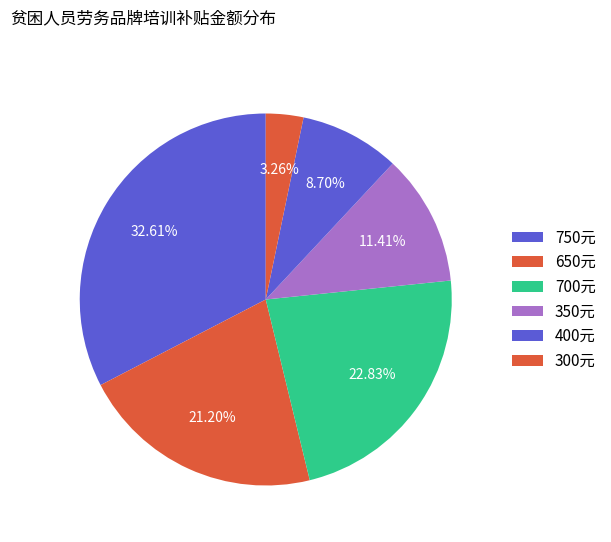

Count the number of slices in the pie.

6